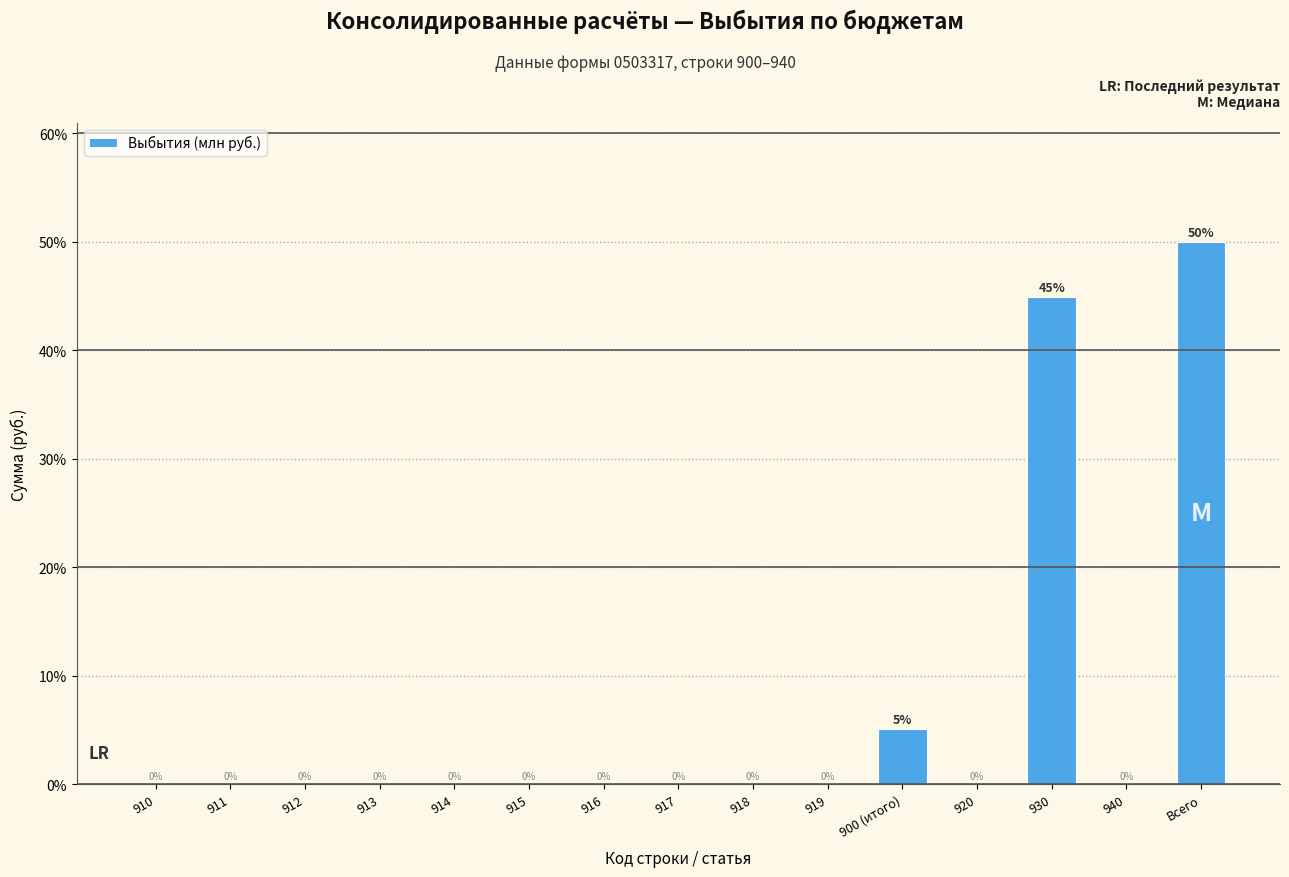

True or false: the data shows 0.0 at 940.

True